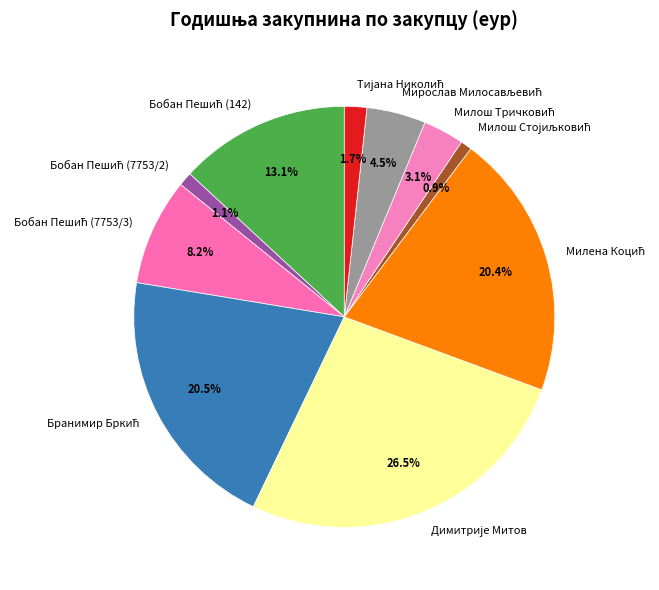

Is there a majority slice in this chart?

No